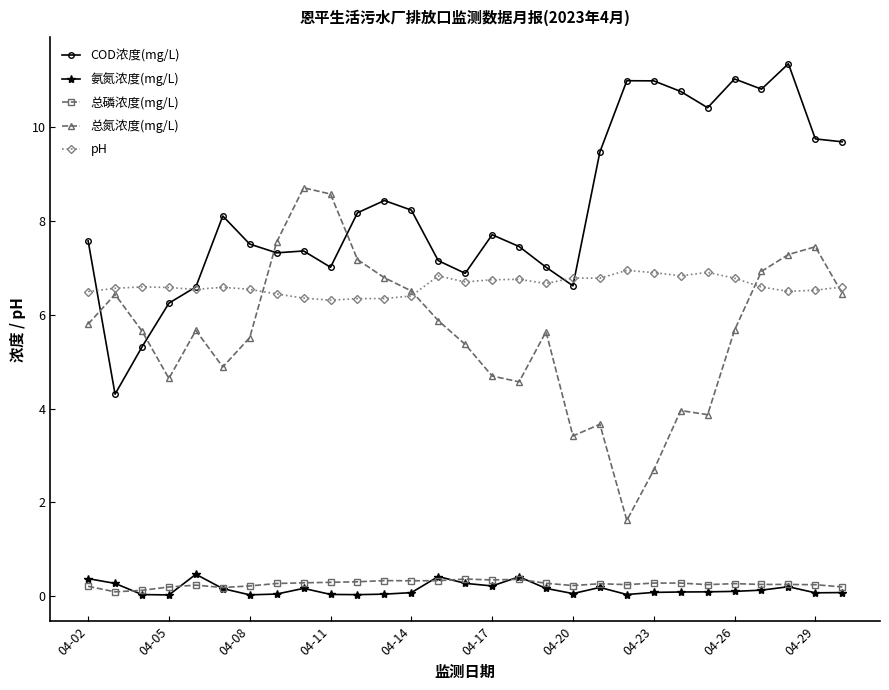

What is the value of the 总磷浓度(mg/L) point at the 10th from the left?

0.3